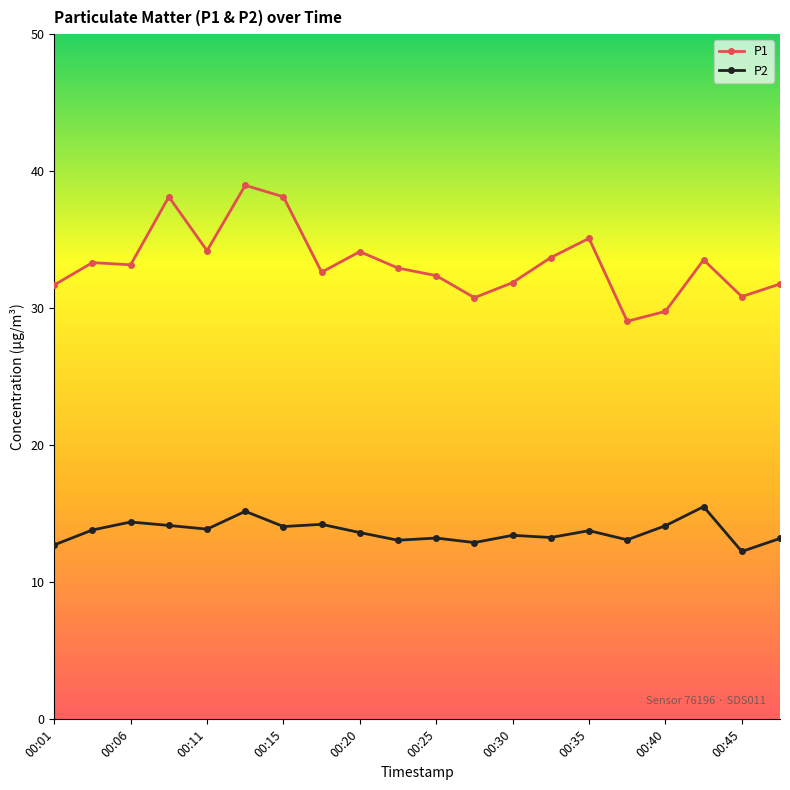

What are all the series names shown in the legend?

P1, P2